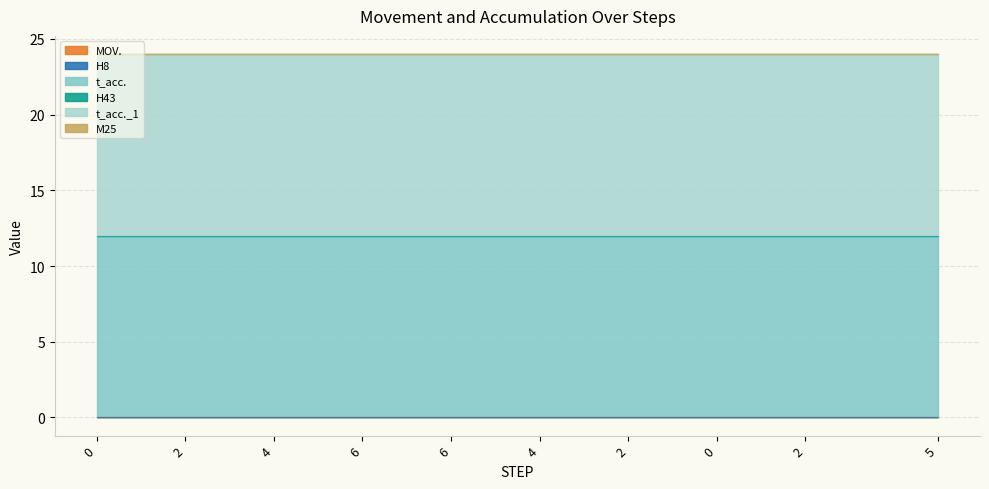

Which series has the largest range (max minus min)?

MOV.